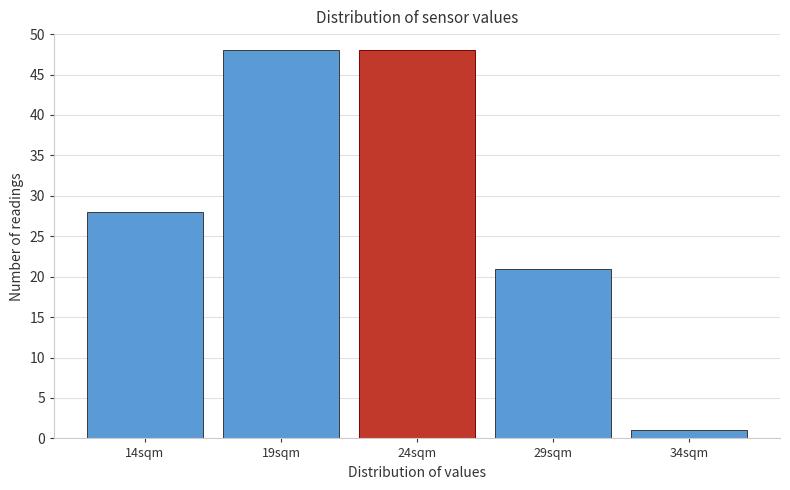

Reading right to left, transcribe all the data shown in this chart.

1	21	48	48	28